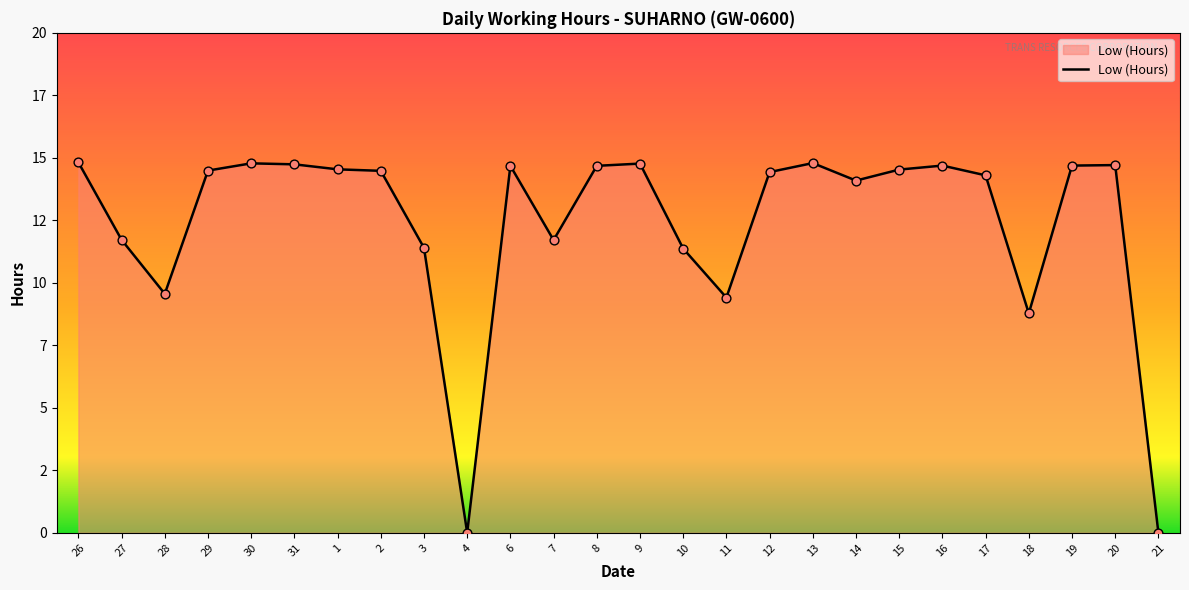

Approximately how many times larger is the value at 11 compared to 29?

0.6